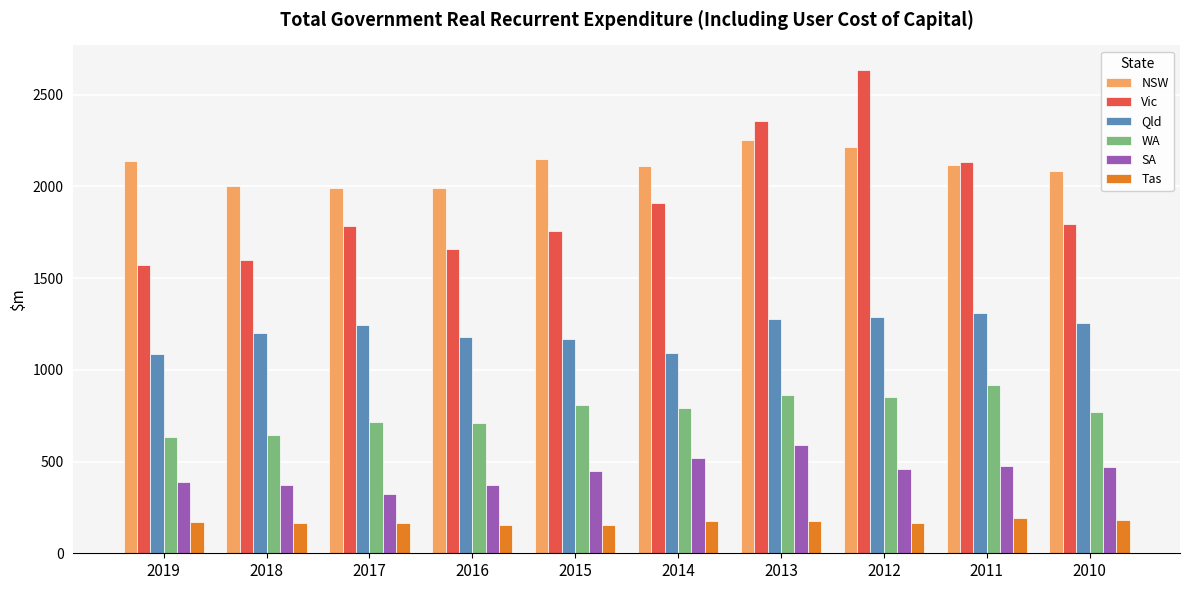

What is the difference between the highest and lowest values at 2014?

1931.9